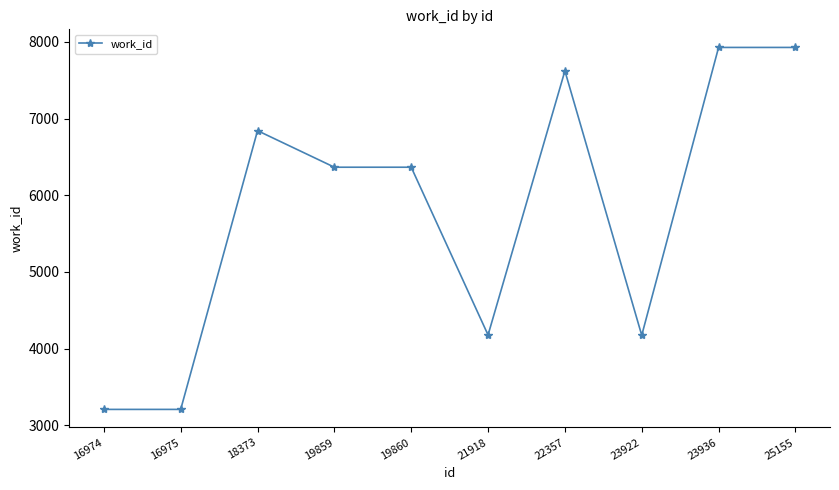

Approximately how many times larger is the value at 16974 compared to 25155?

0.4